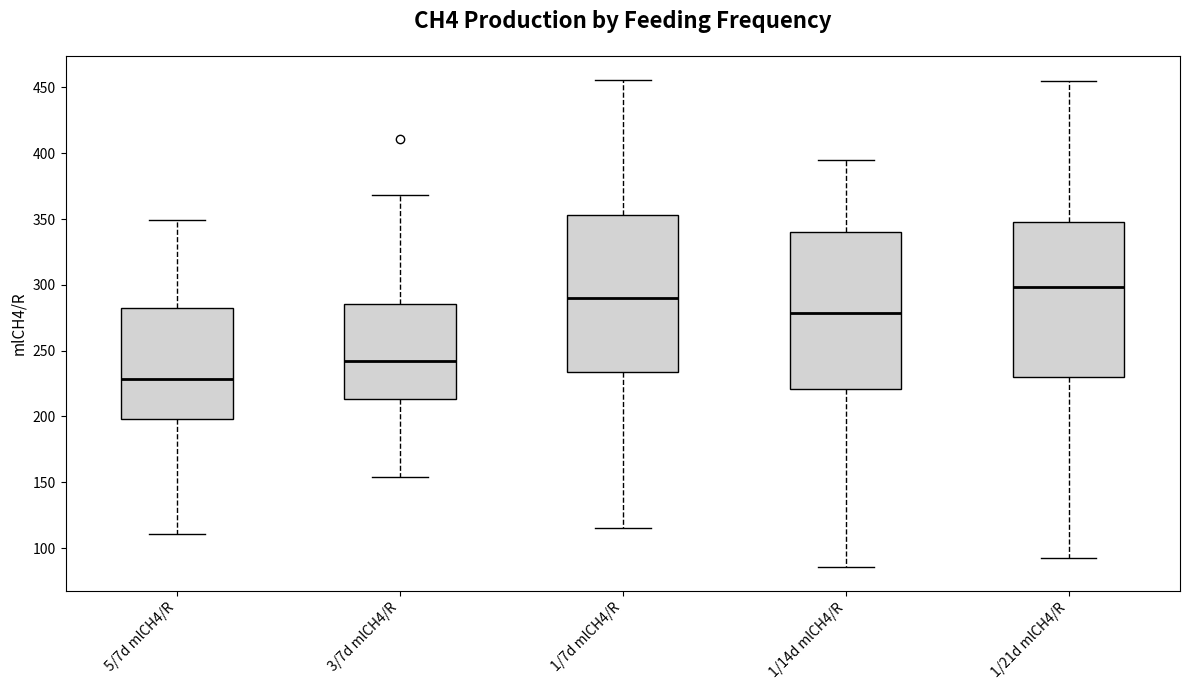

Where does the lower whisker of the box for 1/7d mlCH4/R end on the y-axis? The values are not printed on the chart, so give them approximately, as read against the axis.

115